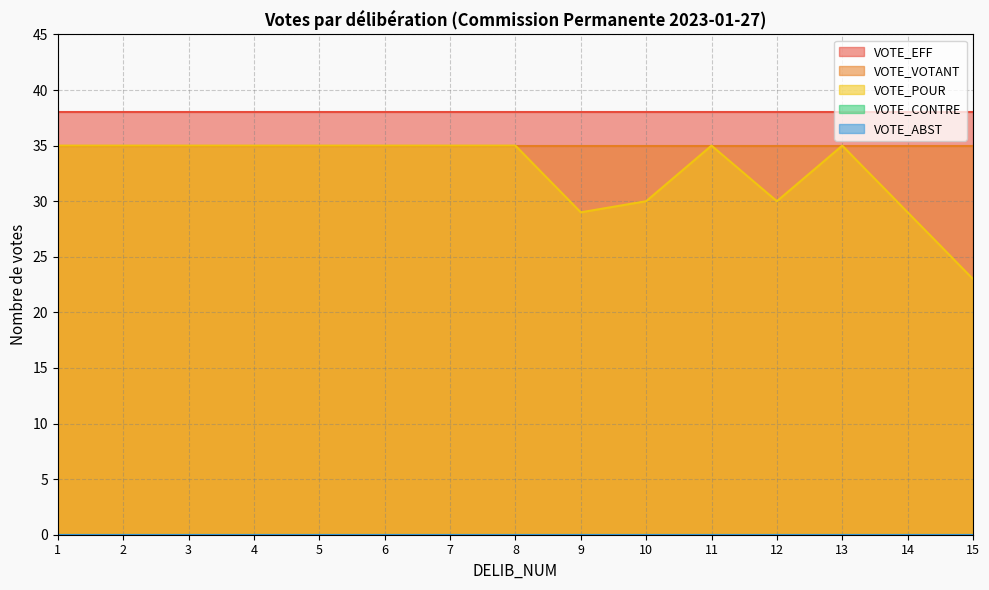

What is the spread (max minus min) of values at 1?

38